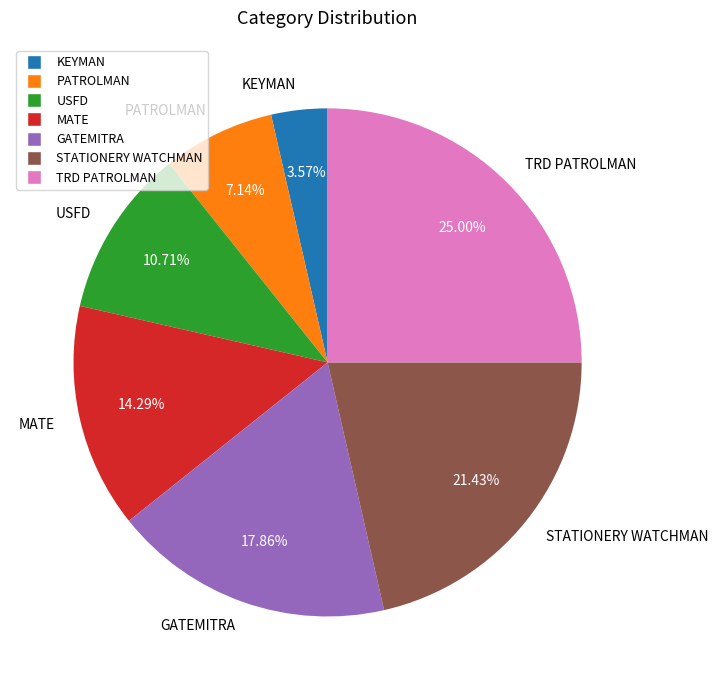

What percentage is the TRD PATROLMAN slice, to the nearest percent?

25%